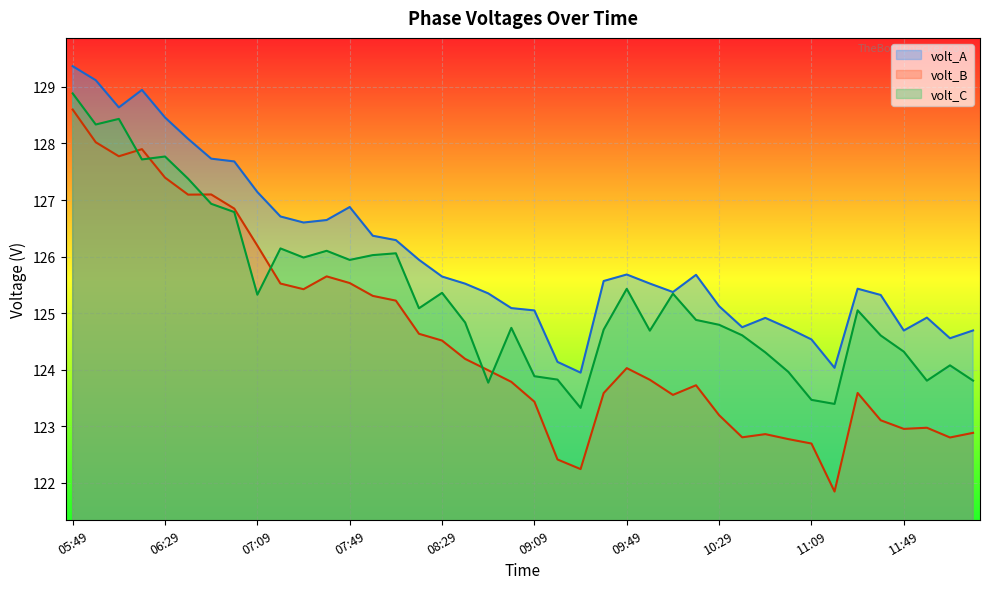

True or false: volt_C and volt_B cross at least once.

True